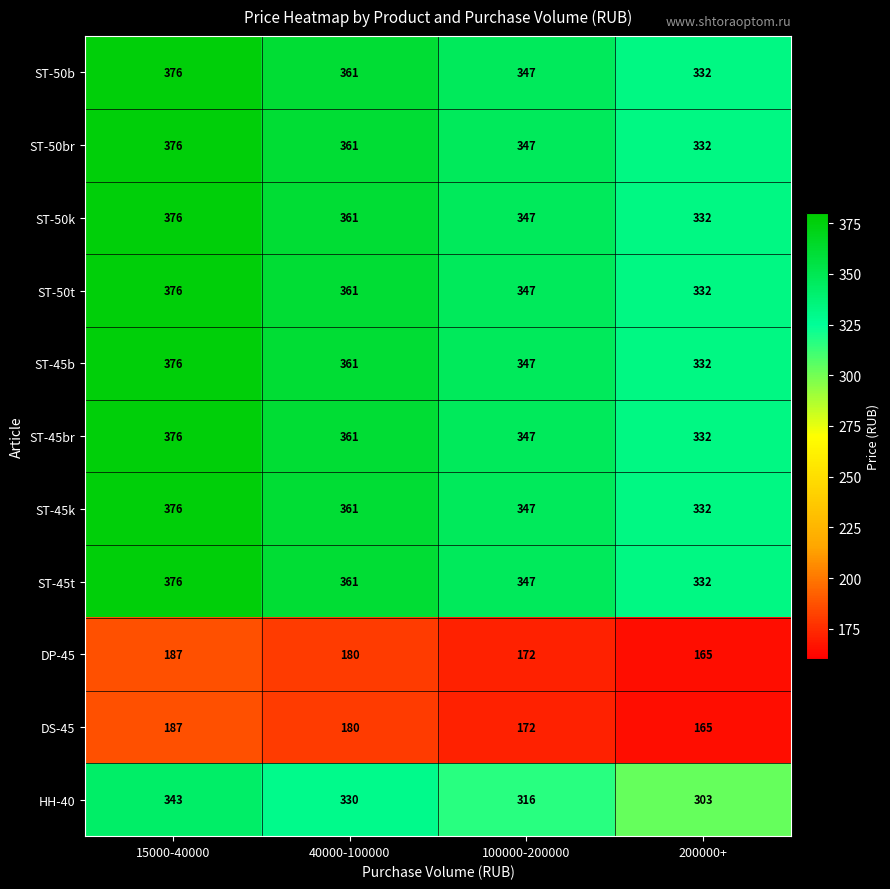

Rank the categories by DS-45 value from highest to lowest.

15000-40000, 40000-100000, 100000-200000, 200000+